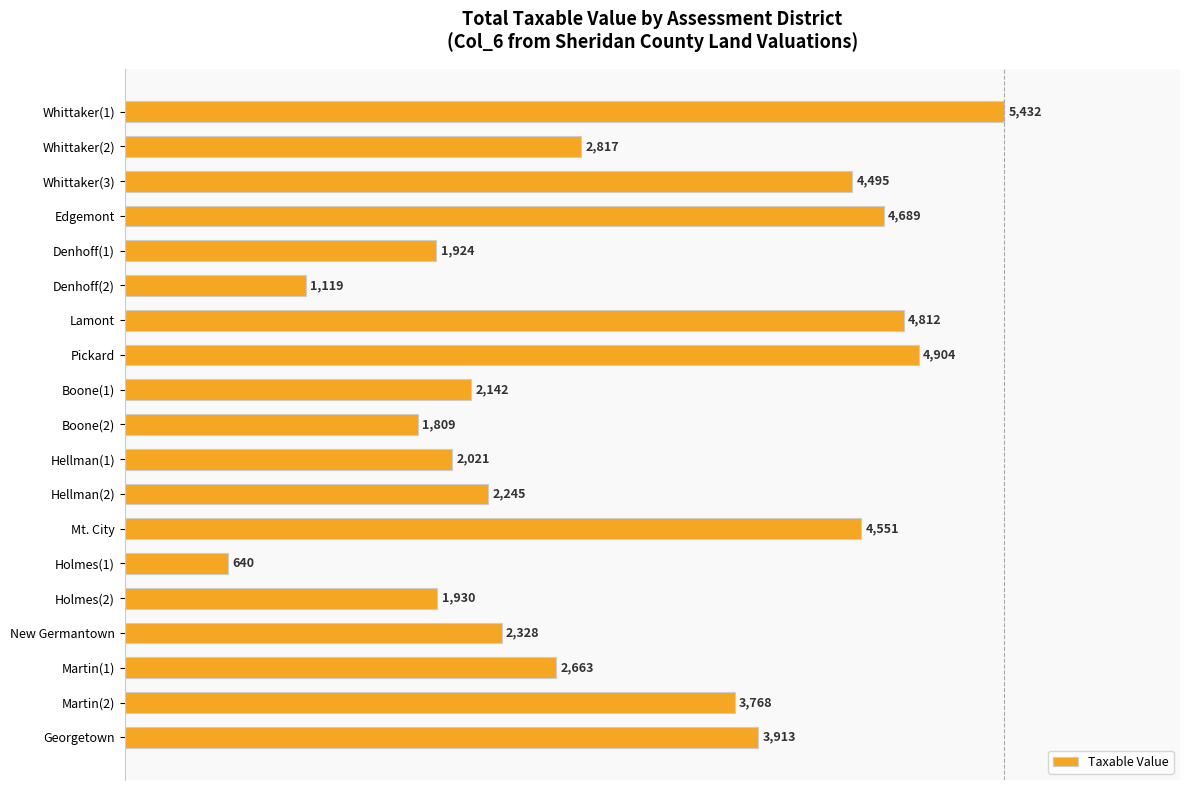

How many bars are there in total?

19